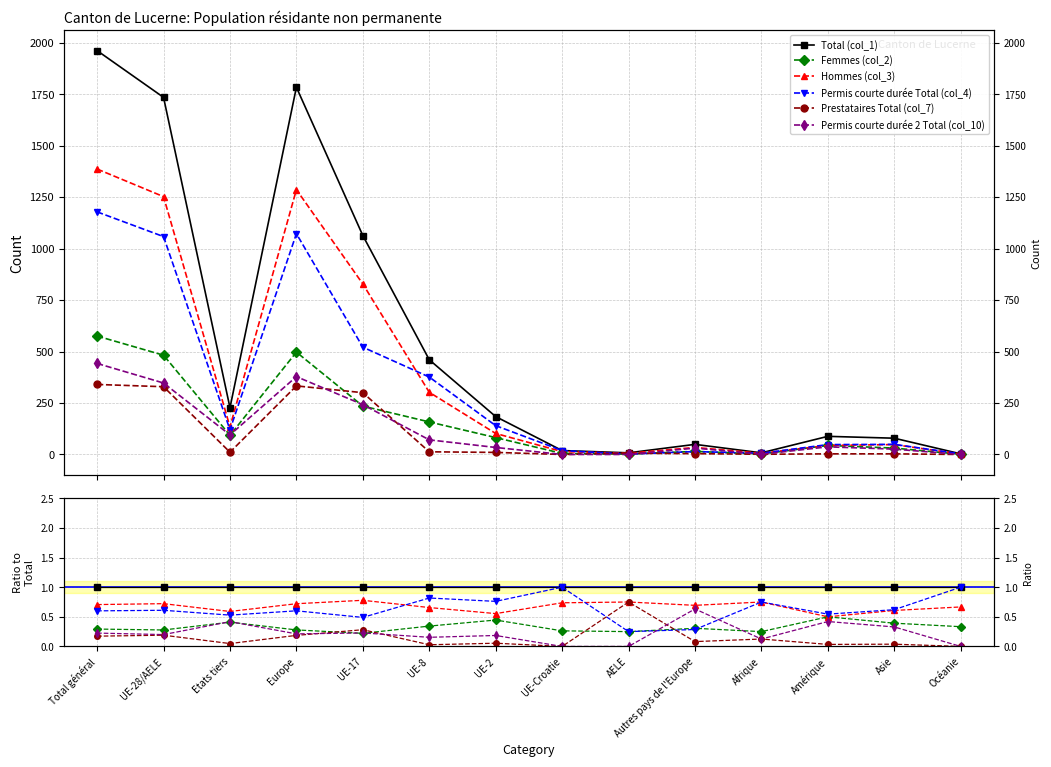

Is it true that Prestataires Total (col_7) equals 0.3 at Europe?

False